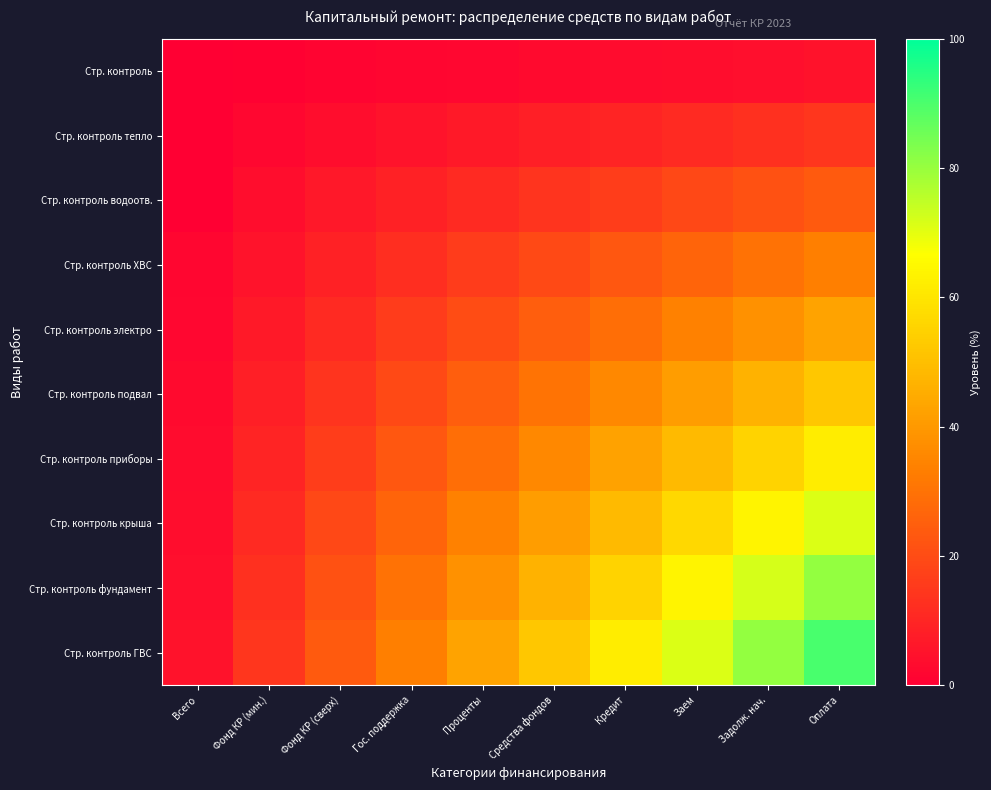

Which series has the widest spread of values?

Стр. контроль ГВС